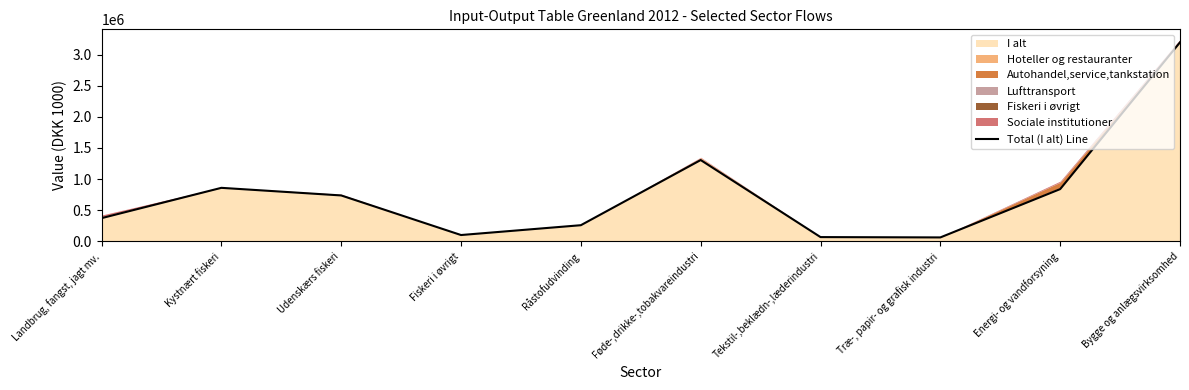

Where is the first local maximum?

Kystnært fiskeri